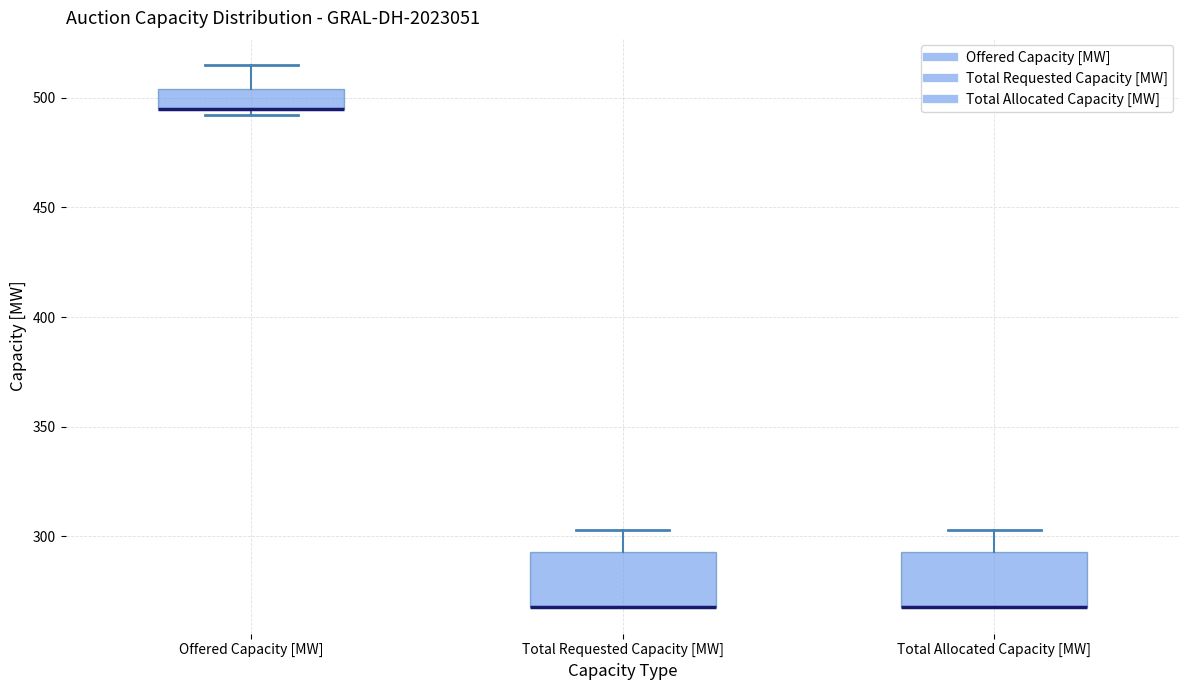

Reading left to right, transcribe this box plot: for each box, give where its median line is, the range the box spans, and where its two whiskers end, as read against the y-axis. The values are not printed on the chart, so give them approximately, as read against the axis.

Offered Capacity [MW]: median 495 (drawn on the box's lower edge), box 495 to 505, whiskers 490 to 515
Total Requested Capacity [MW]: median 270 (drawn on the box's lower edge), box 270 to 295, whiskers 270 to 305
Total Allocated Capacity [MW]: median 270 (drawn on the box's lower edge), box 270 to 295, whiskers 270 to 305